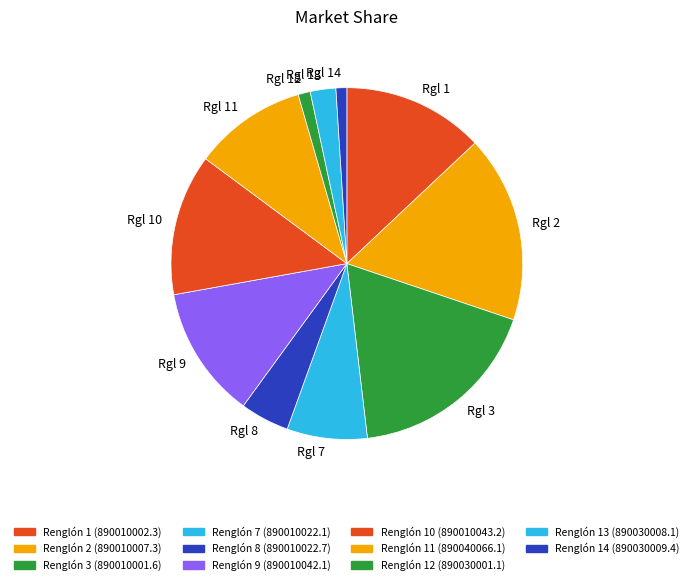

To the nearest percent, what is the difference between the Renglón 8 (890010022.7) and Renglón 3 (890010001.6) slice percentages?

13%